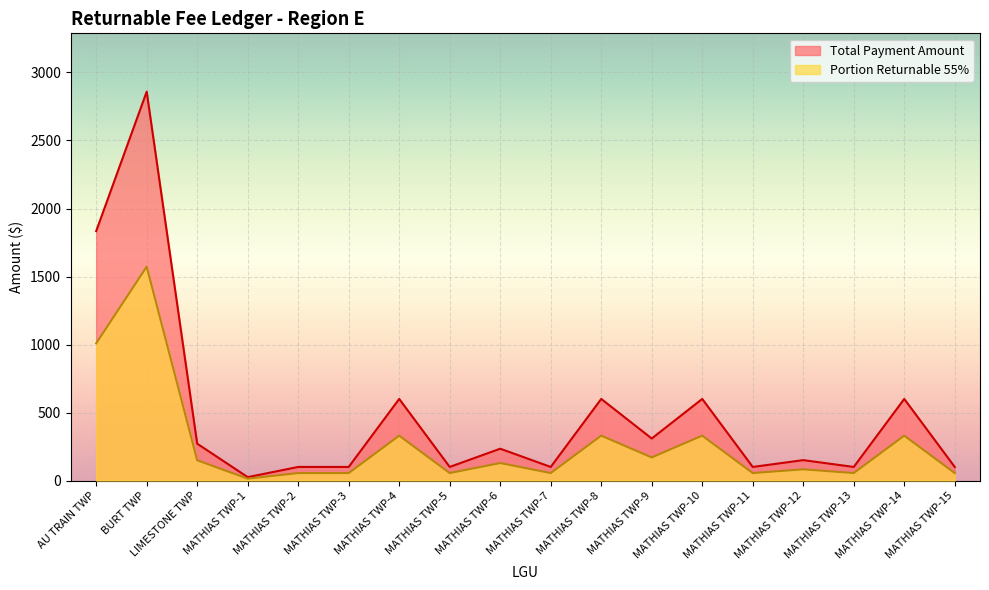

At which label does Total Payment Amount reach its peak?

BURT TWP